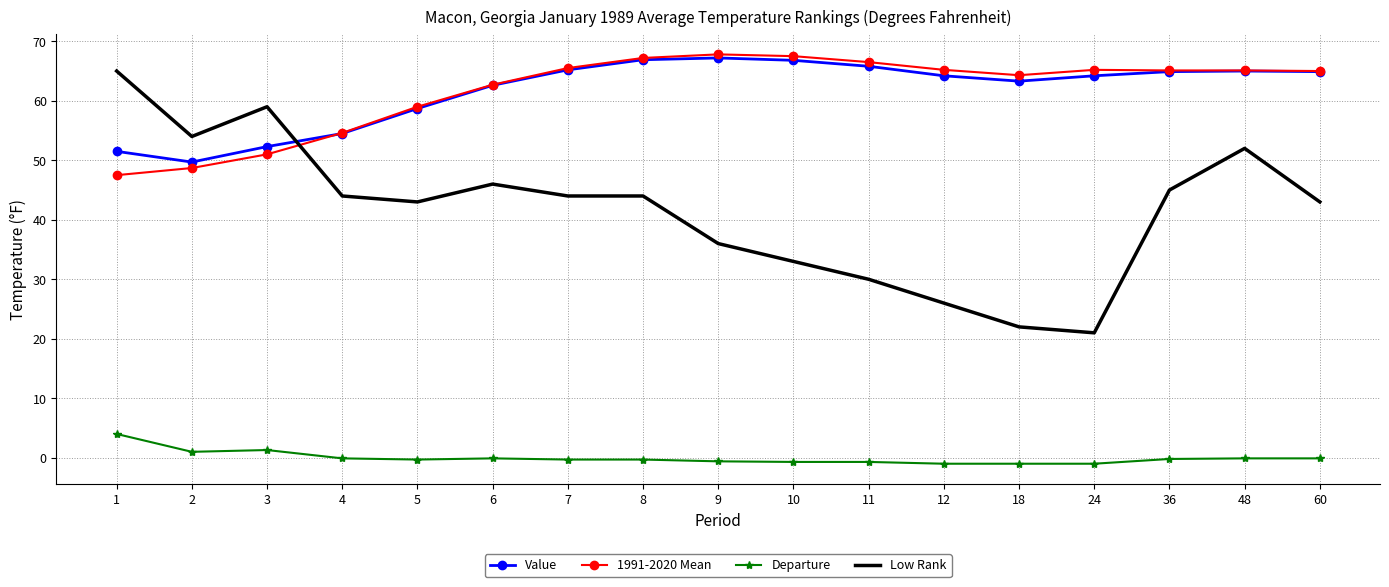

Which series has the widest spread of values?

Low Rank